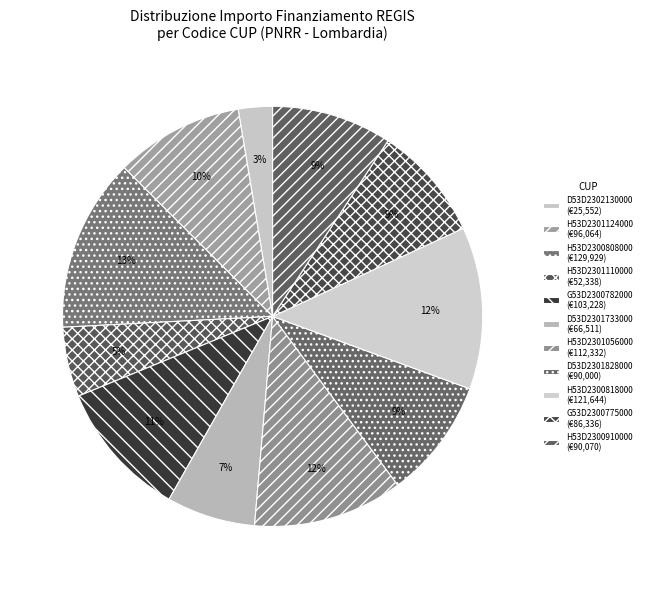

How many segments does this pie chart have?

11